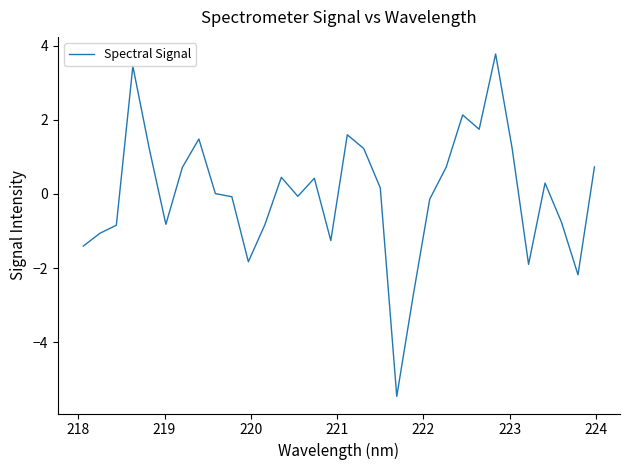

What is the maximum value shown in the chart?

3.8